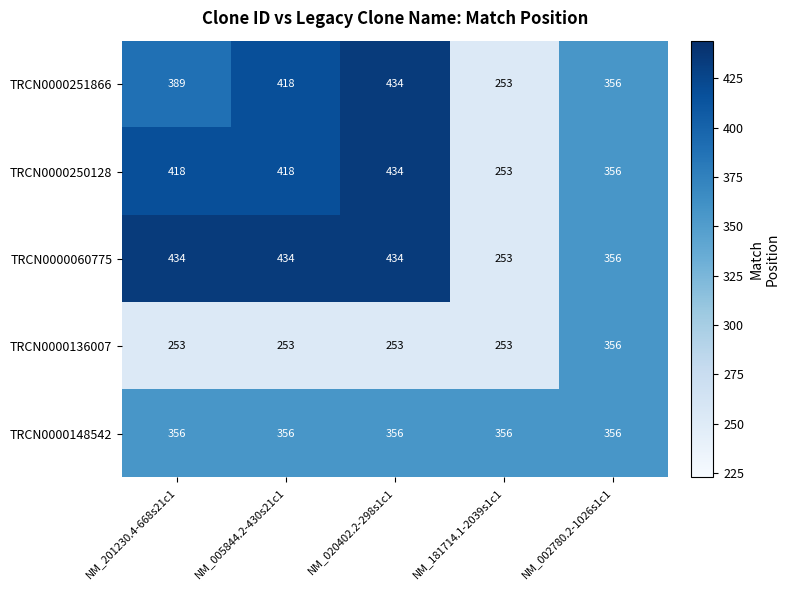

True or false: TRCN0000060775 has a value of 356 at NM_002780.2-1026s1c1.

True